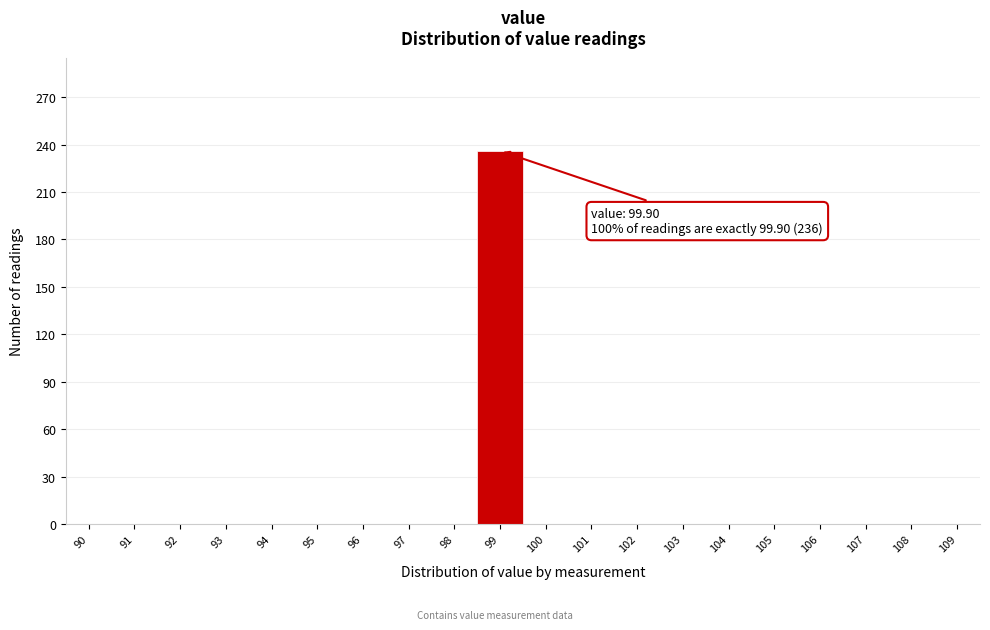

Reading left to right, extract all data points from this chart.

90=0	91=0	92=0	93=0	94=0	95=0	96=0	97=0	98=0	99=236	100=0	101=0	102=0	103=0	104=0	105=0	106=0	107=0	108=0	109=0